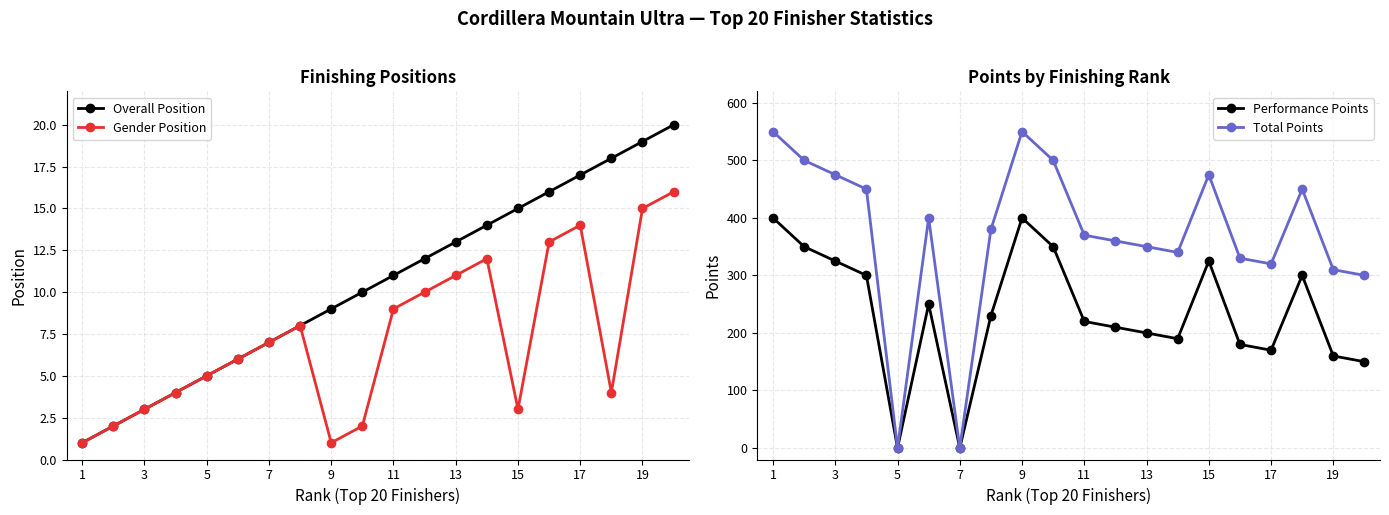

What is the value of the Performance Points point at the 3rd from the left?

325